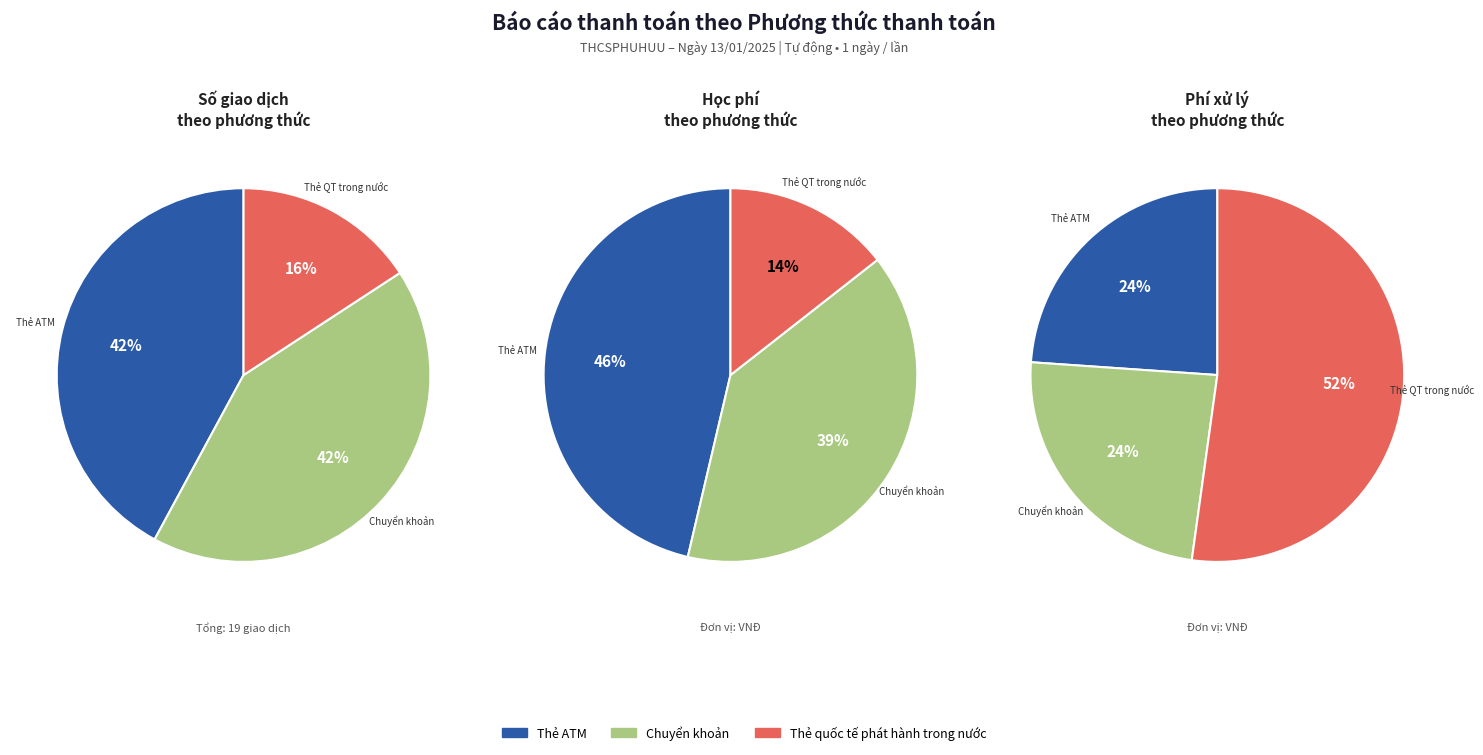

To the nearest percent, what is the difference between the Thẻ quốc tế phát hành trong nước and Thẻ ATM slice percentages?

26%